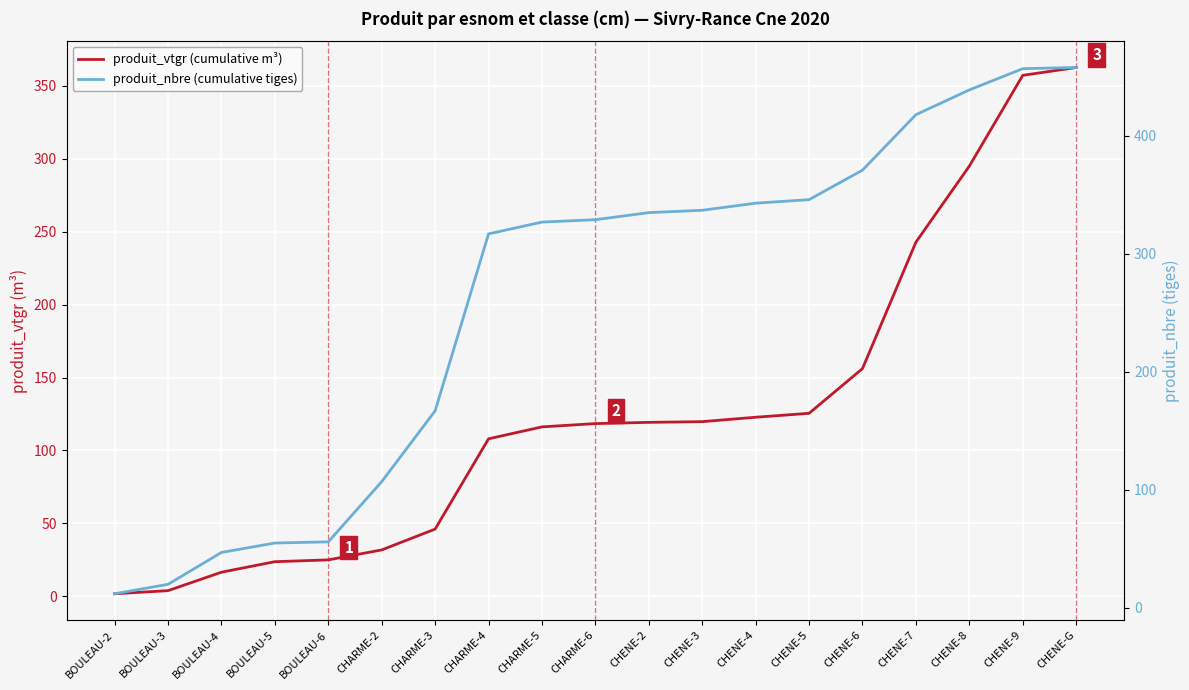

What is the difference between the second highest and minimum values in the produit_nbre (cumulative tiges) series?

445.0